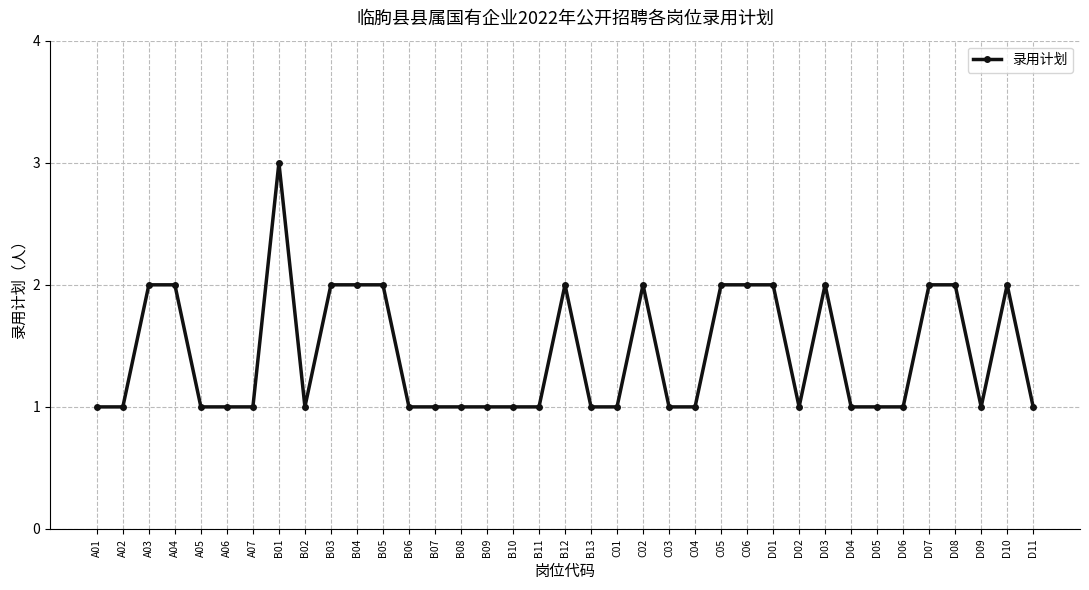

What is the sum of the values at D03 and D05?

3